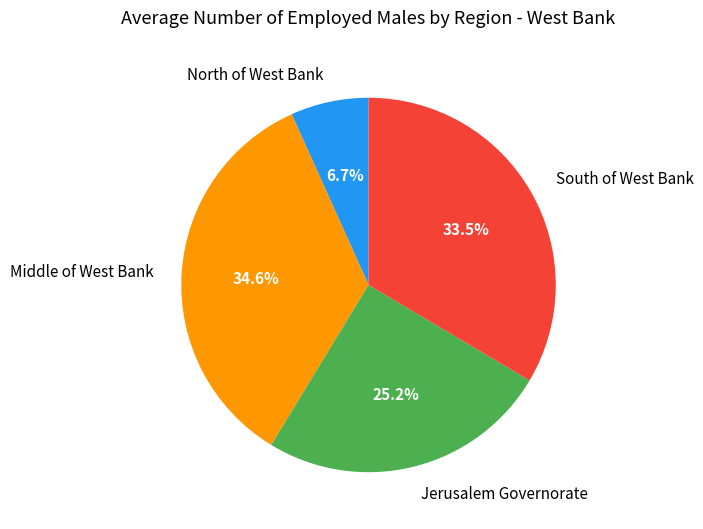

Is there a majority slice in this chart?

No